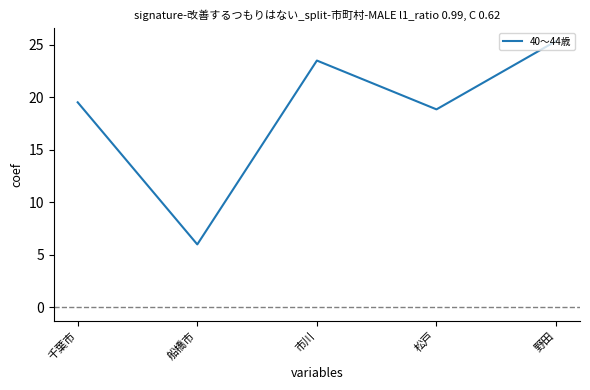

Rank the categories by value from highest to lowest.

野田, 市川, 千葉市, 松戸, 船橋市